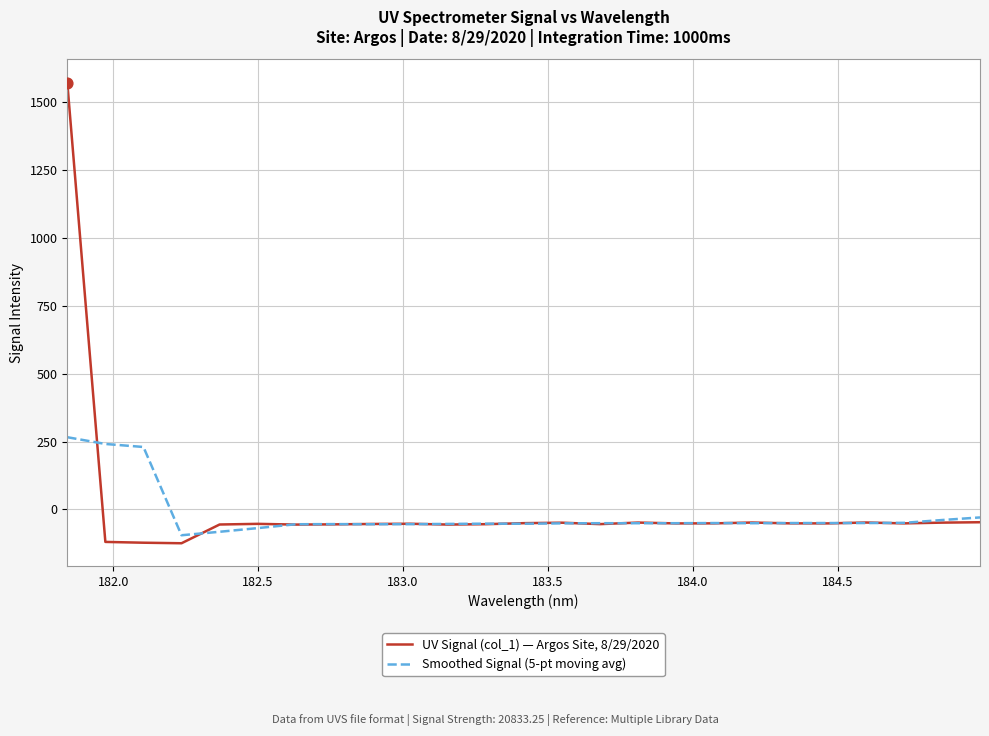

Which series has the largest range (max minus min)?

UV Signal (col_1) — Argos Site, 8/29/2020